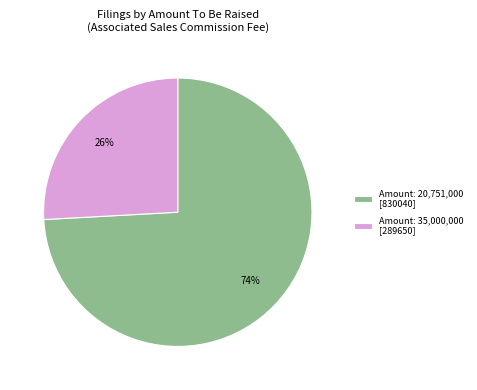

The Amount: 35,000,000 [289650] slice represents 38% of the pie. True or false?

False